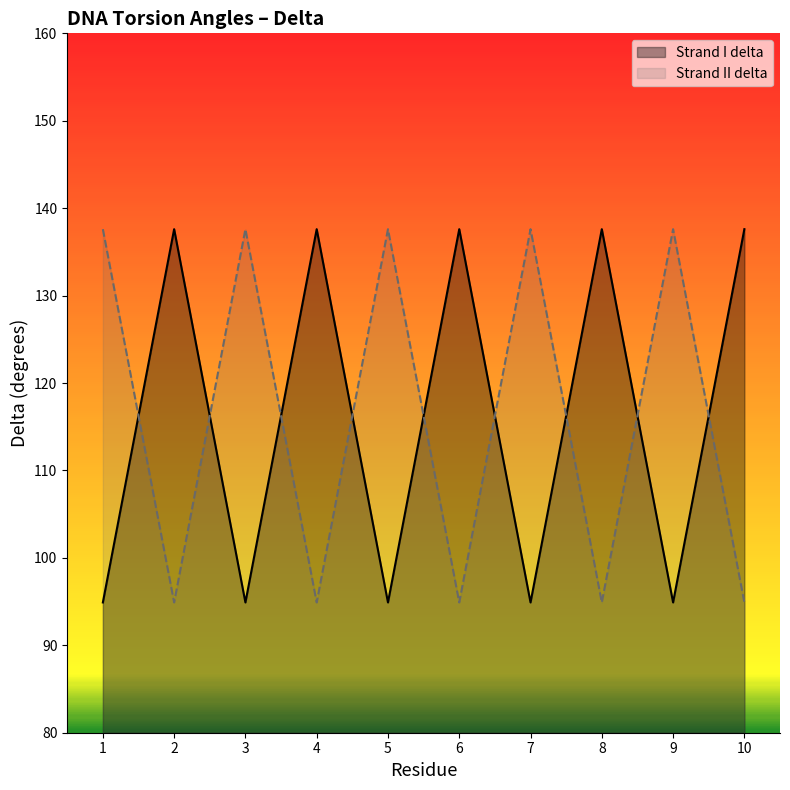

What is the value of the Strand I delta point at the 10th from the left?

137.6